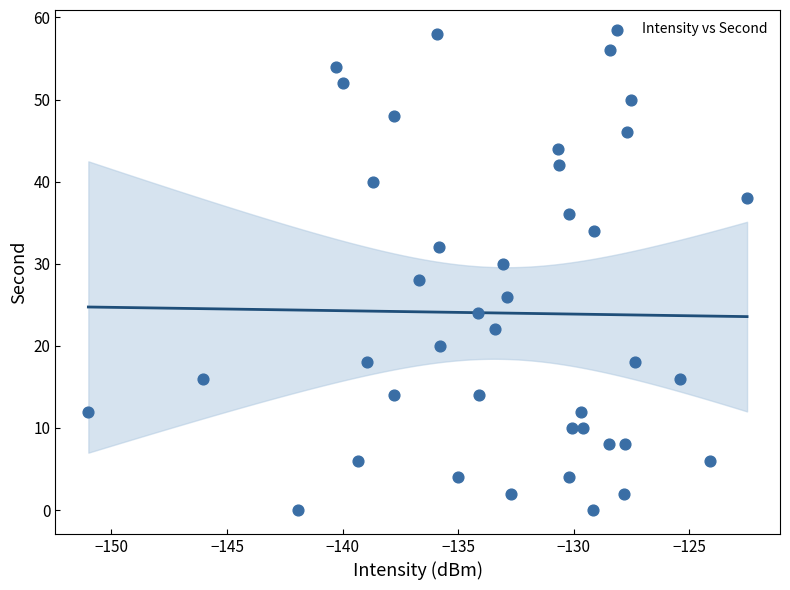

What is the range of Y values (max minus min)?

58